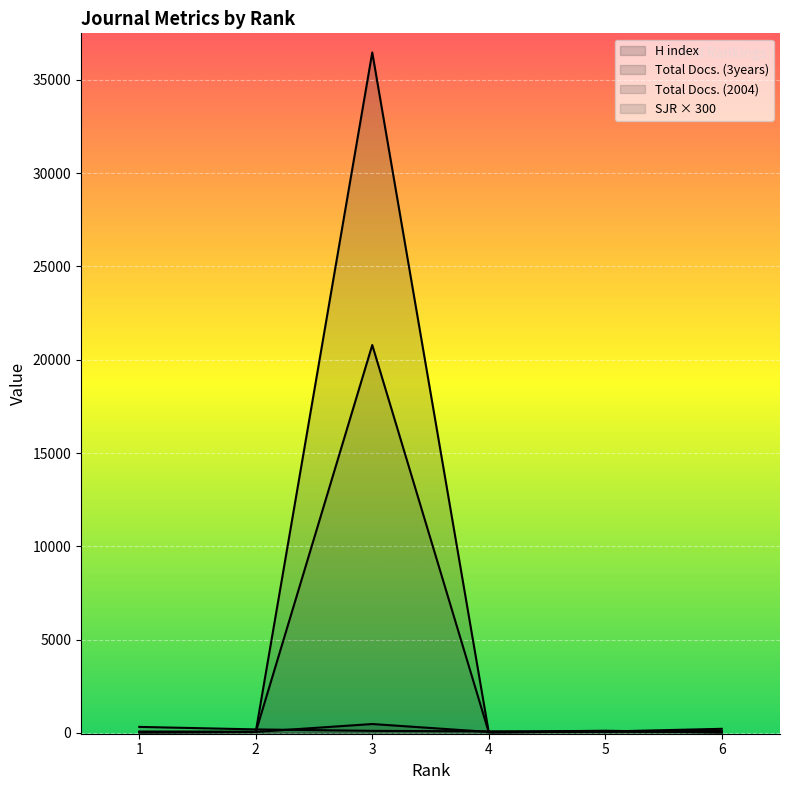

The value of H index at 1 is 15.6. True or false?

False